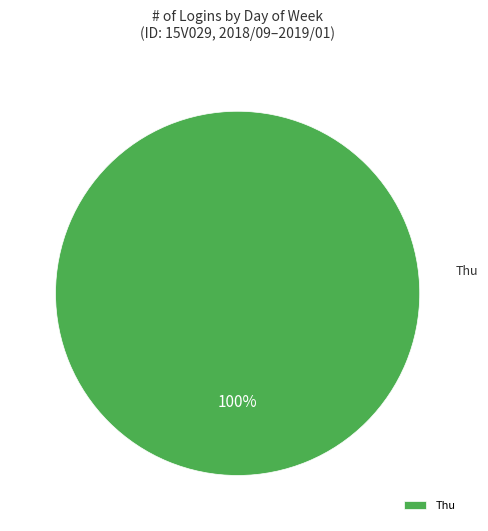

How many segments does this pie chart have?

1